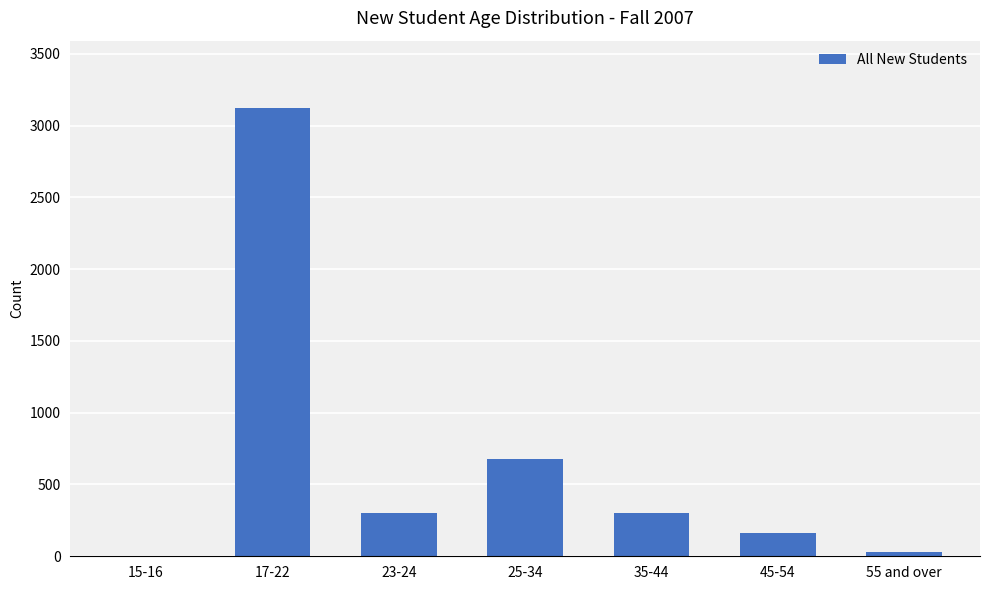

At which category does the chart reach its peak across all series?

17-22